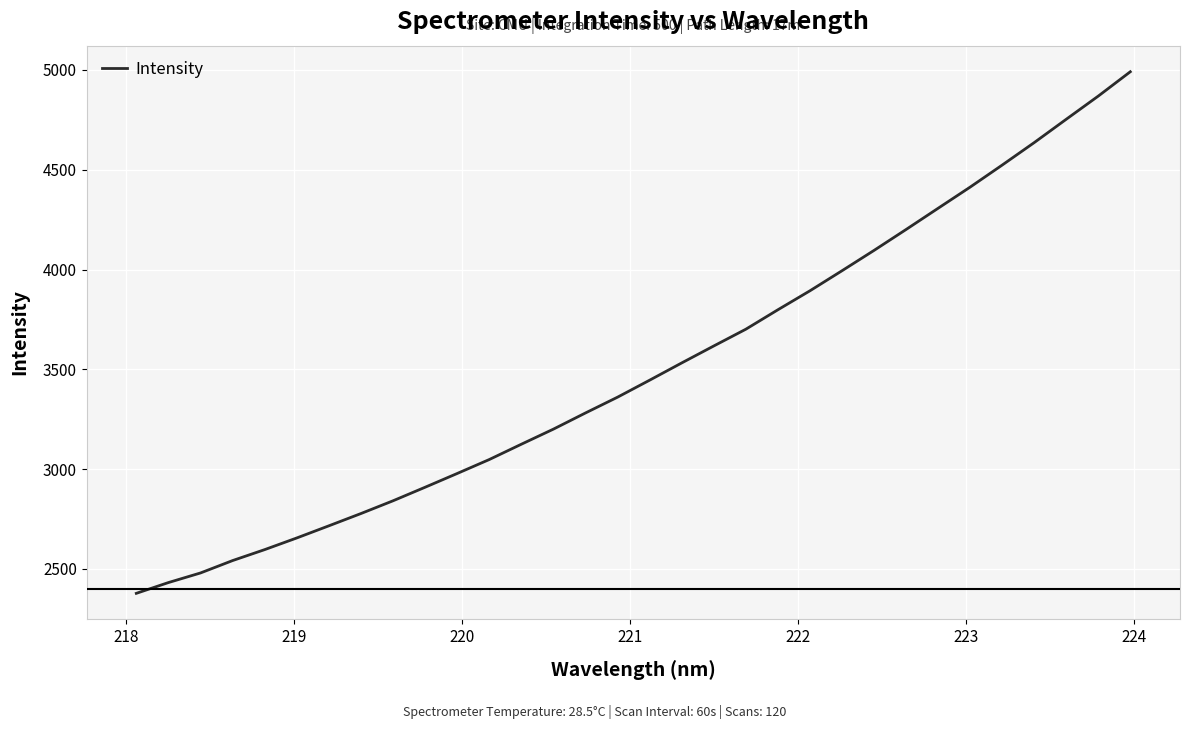

What is the smallest value displayed?

2377.5